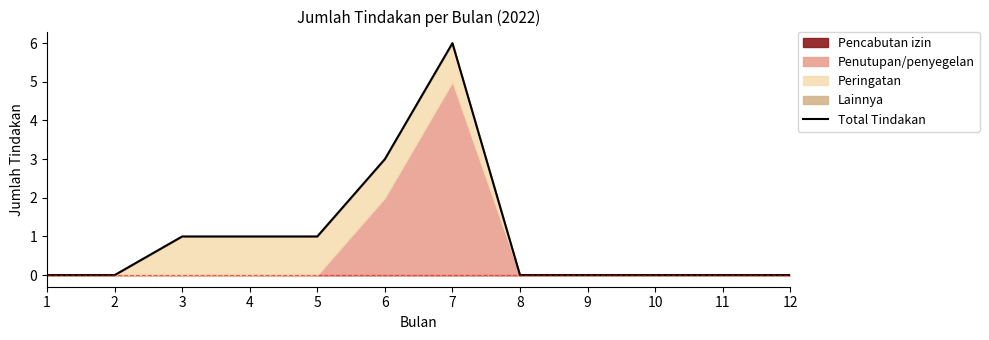

List the labels in order of value, smallest first.

1, 2, 8, 9, 10, 11, 12, 3, 4, 5, 6, 7